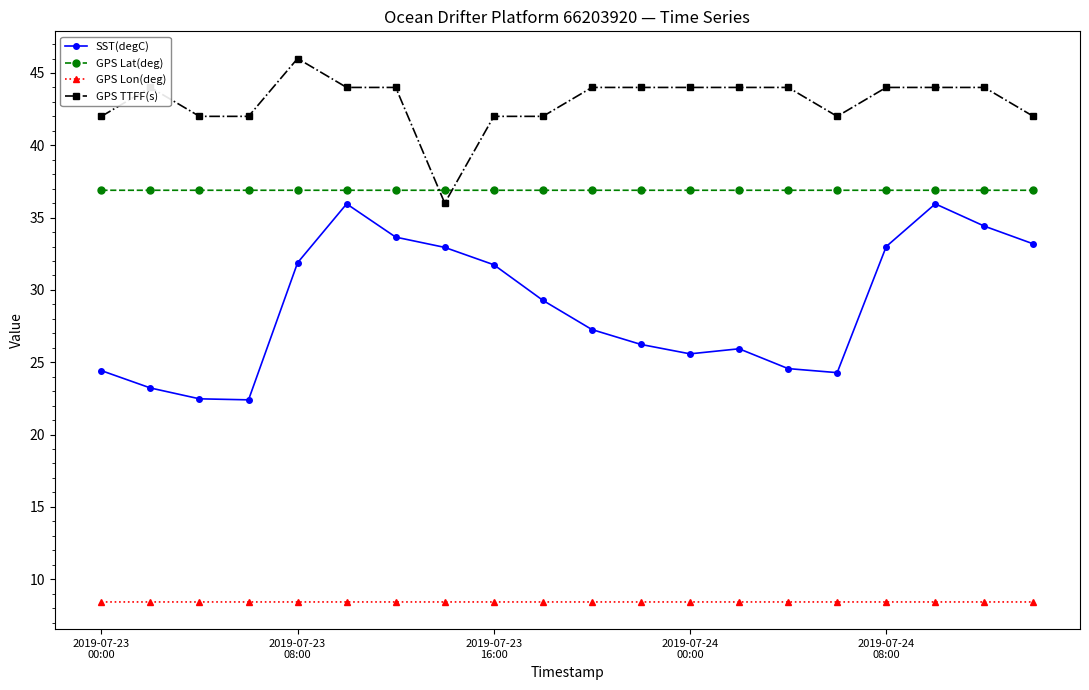

At how many categories does at least one series exceed 10?

20